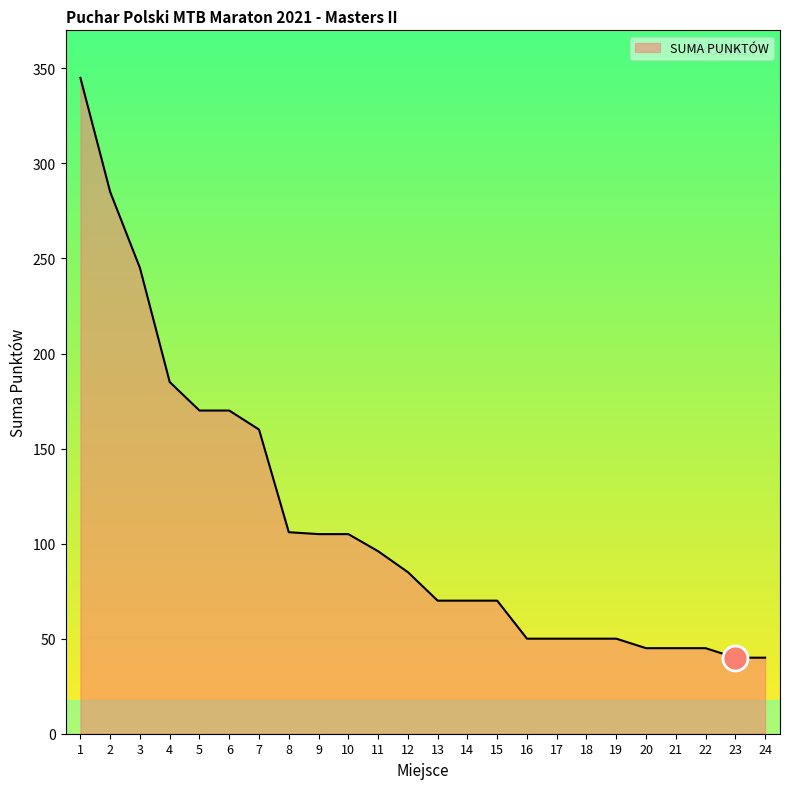

How many lines are shown in the chart?

1